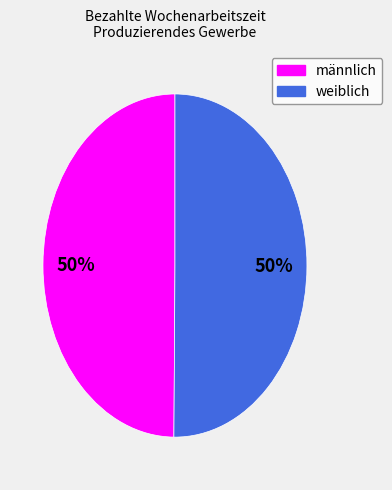

To the nearest percent, what is the average slice percentage?

50%